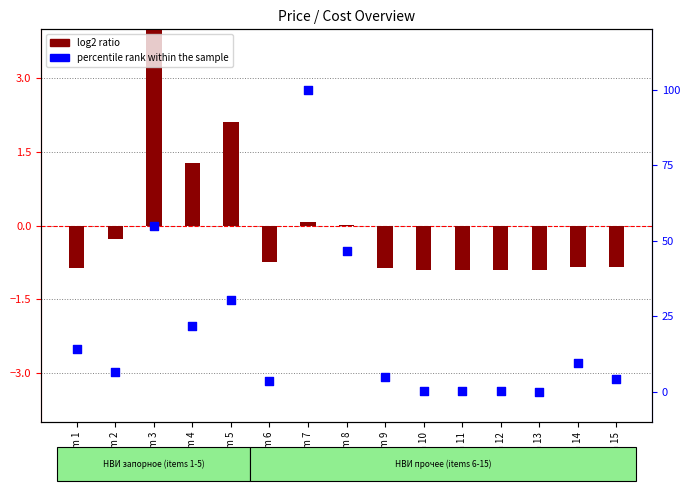

Which series contains the highest Y value?

percentile rank within the sample